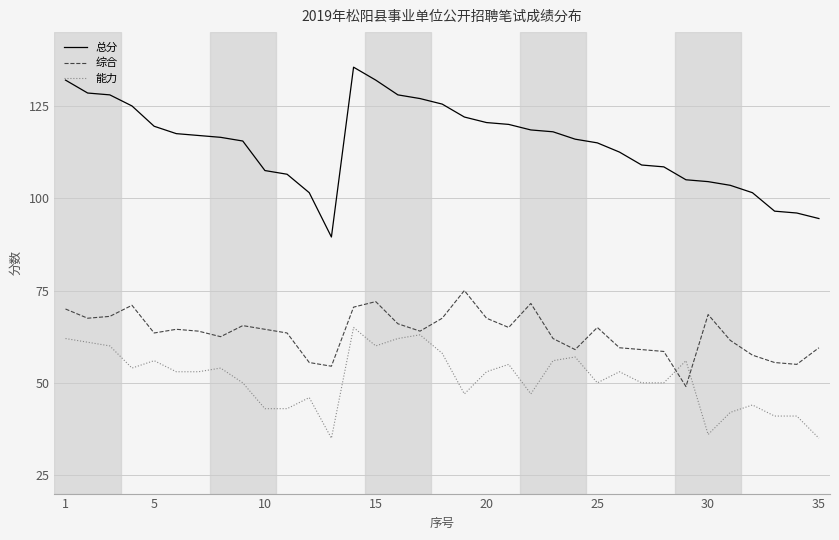

What is the smallest value displayed?

35.0